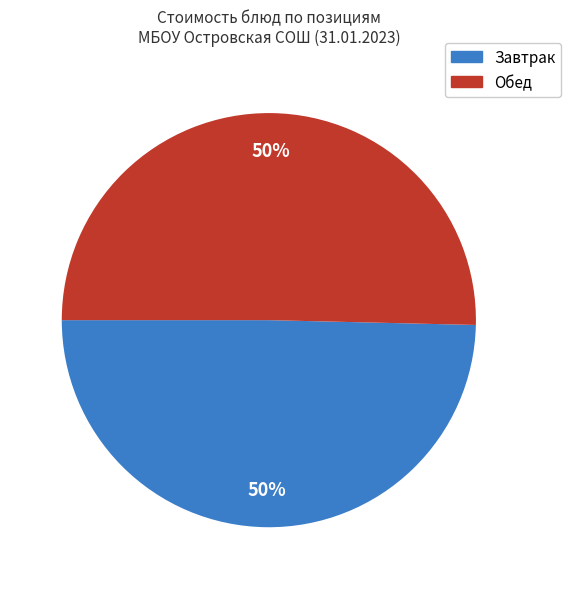

To the nearest percent, what is the combined percentage of Обед and Завтрак?

100%